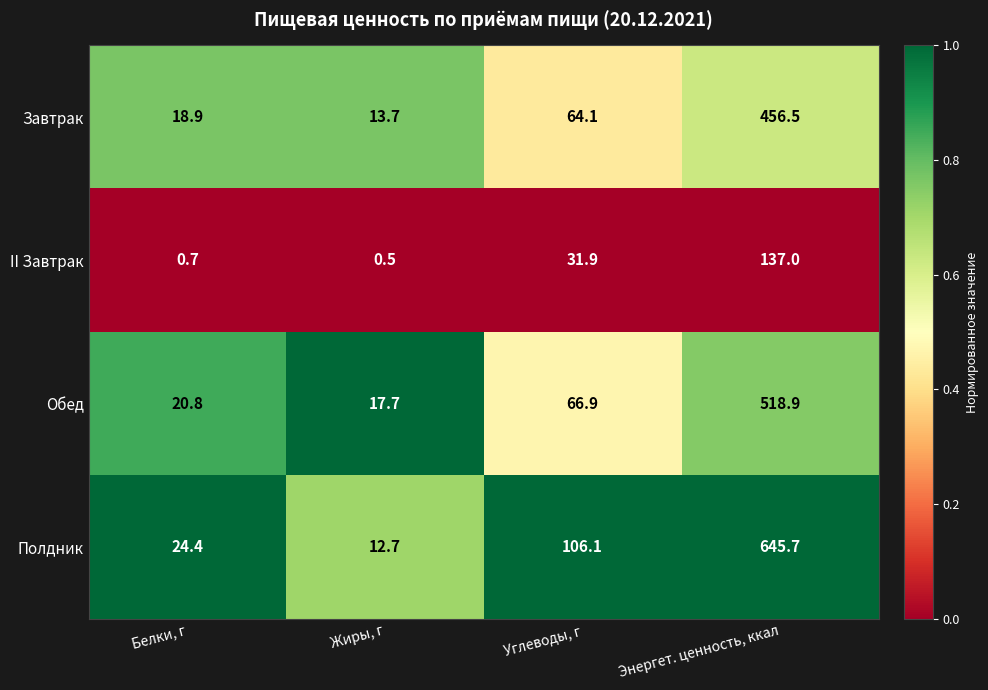

The value of Полдник at Энергет. ценность, ккал is 645.7. True or false?

True